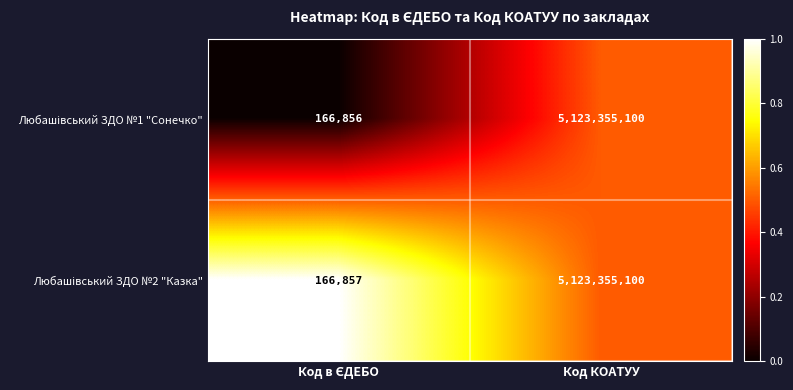

What is the smallest value displayed?

166856